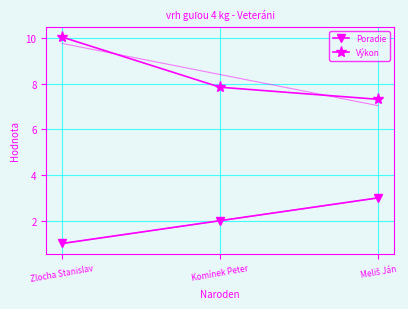

What position from the left is Komínek Peter?

2